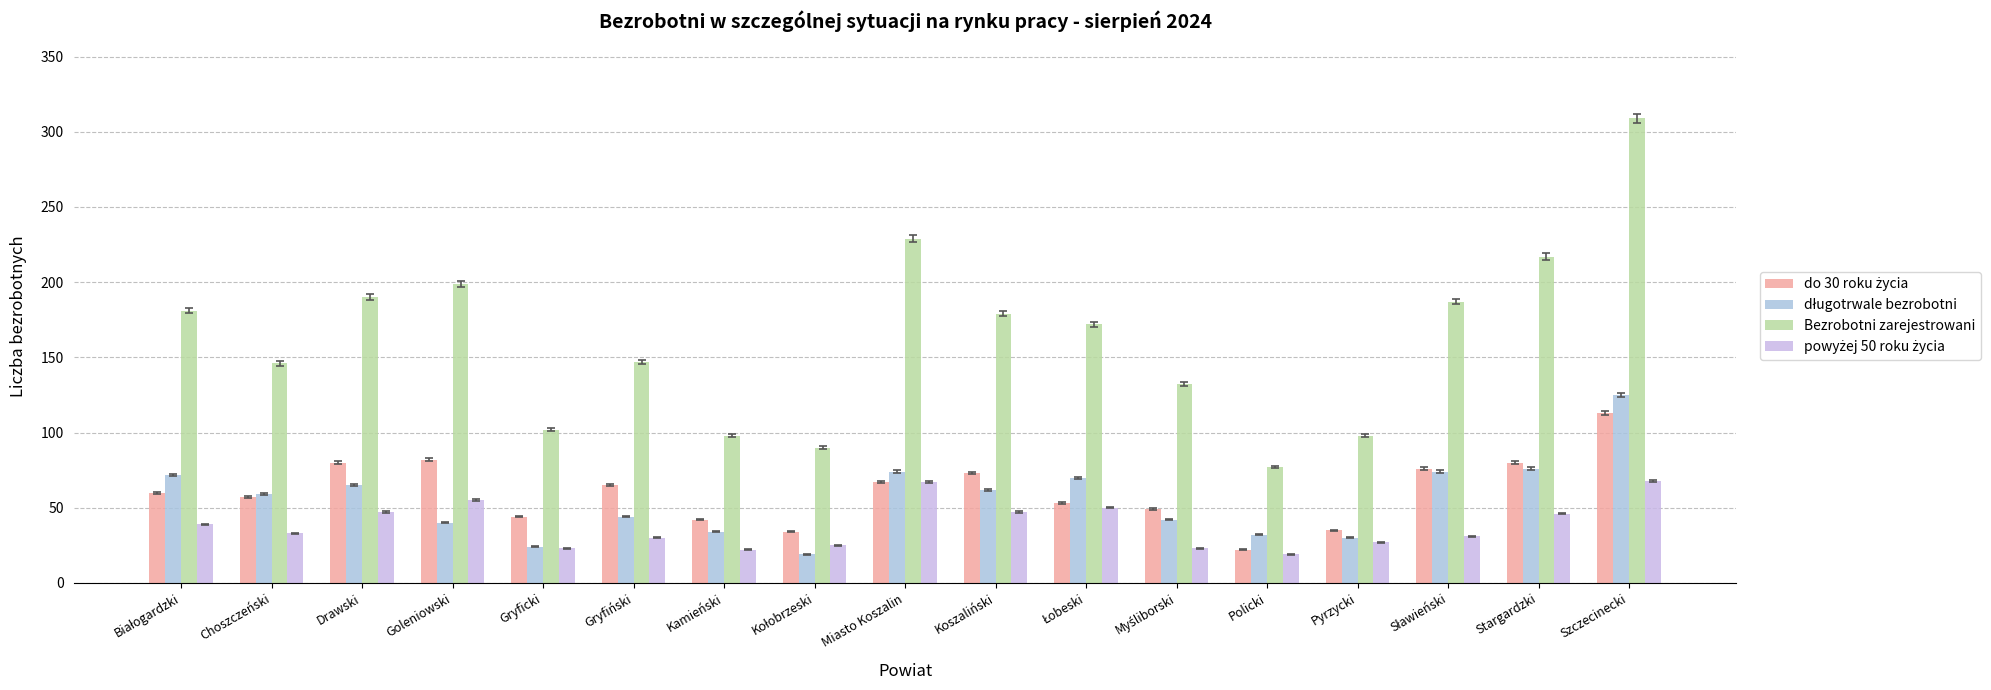

How many bars are there in each group?

4